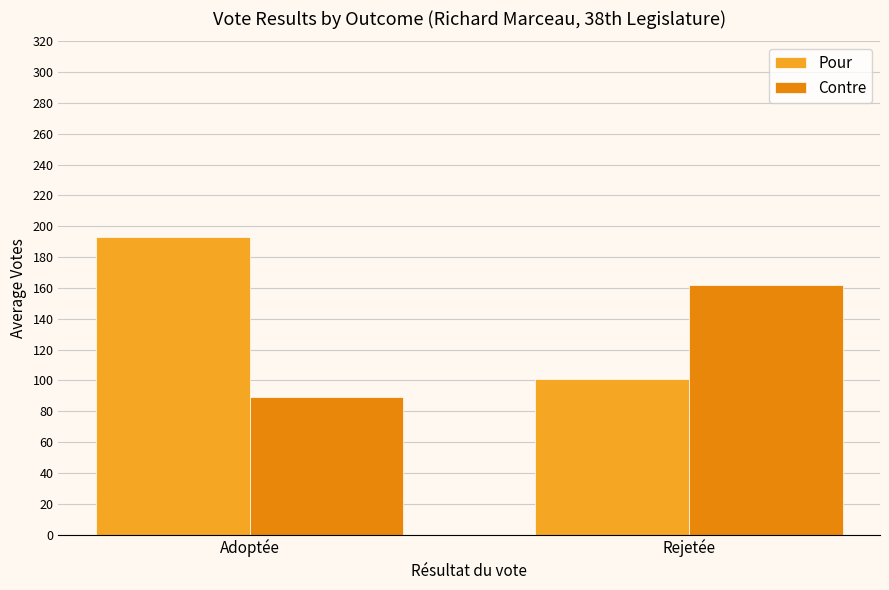

What is the minimum value shown in the chart?

89